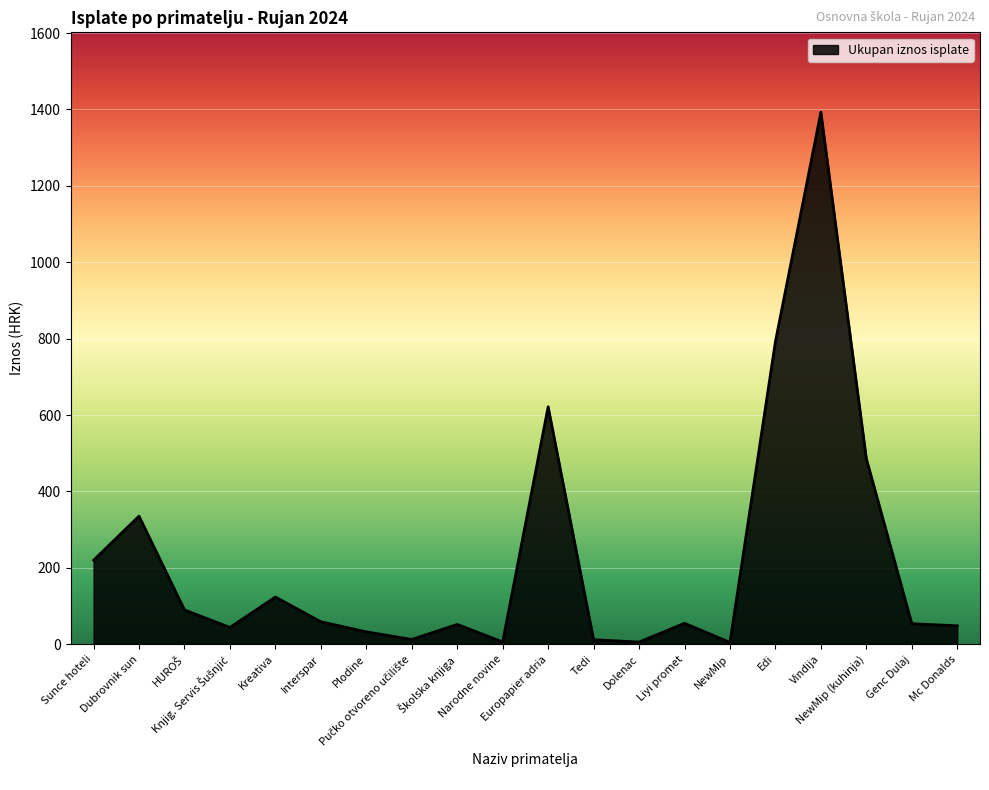

Does the chart display data point markers on the line(s)?

No